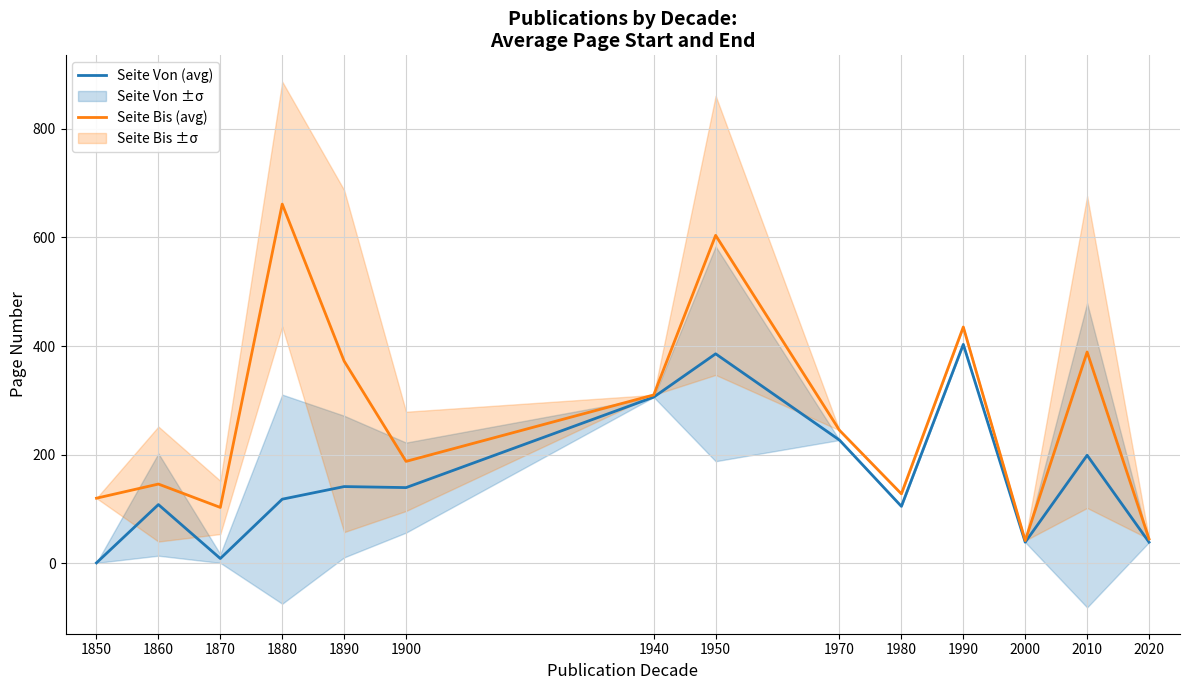

True or false: Seite Bis (avg) and Seite Von (avg) intersect in this chart.

False